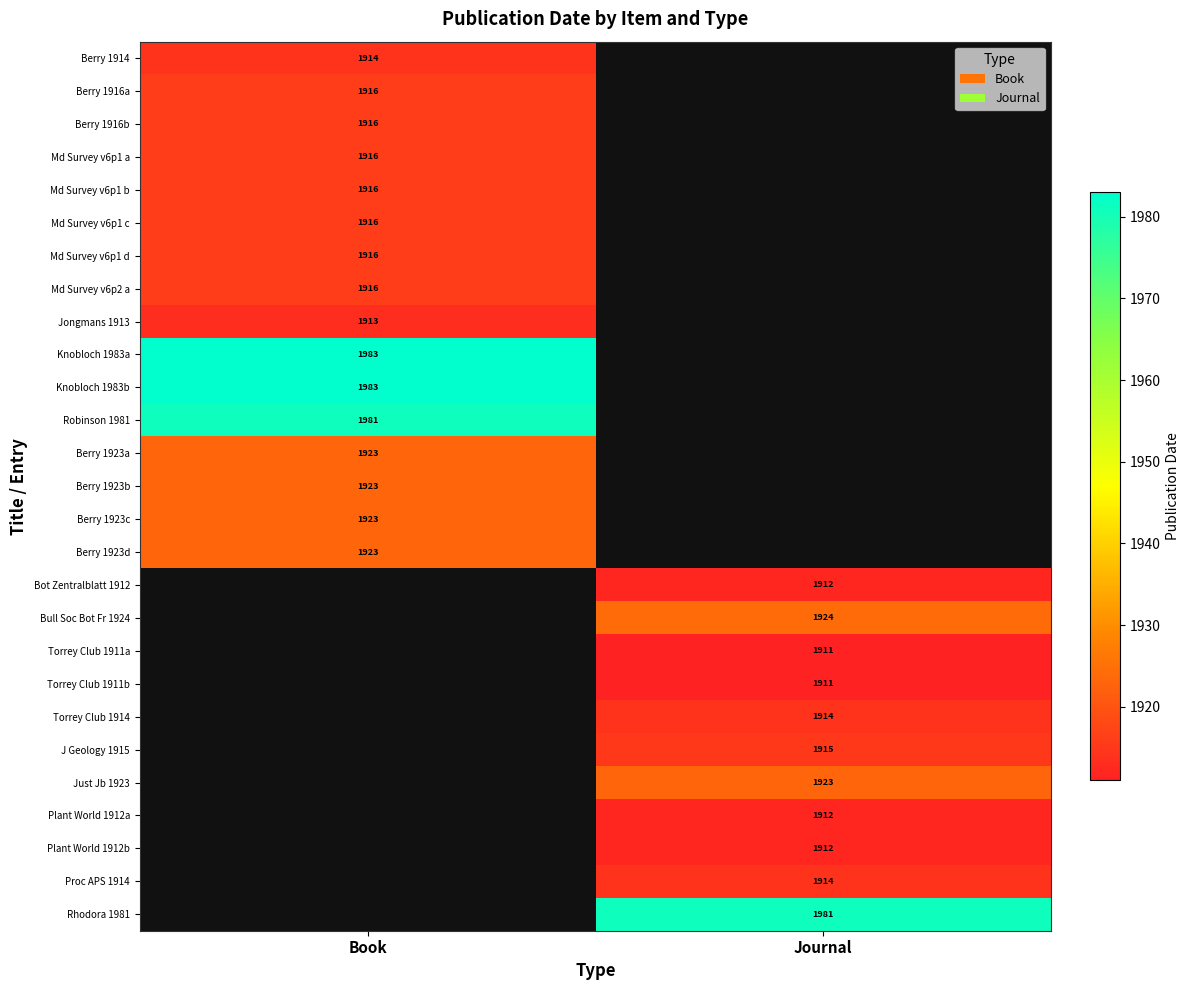

The Berry 1923c series shows 1923 at Book. True or false?

True